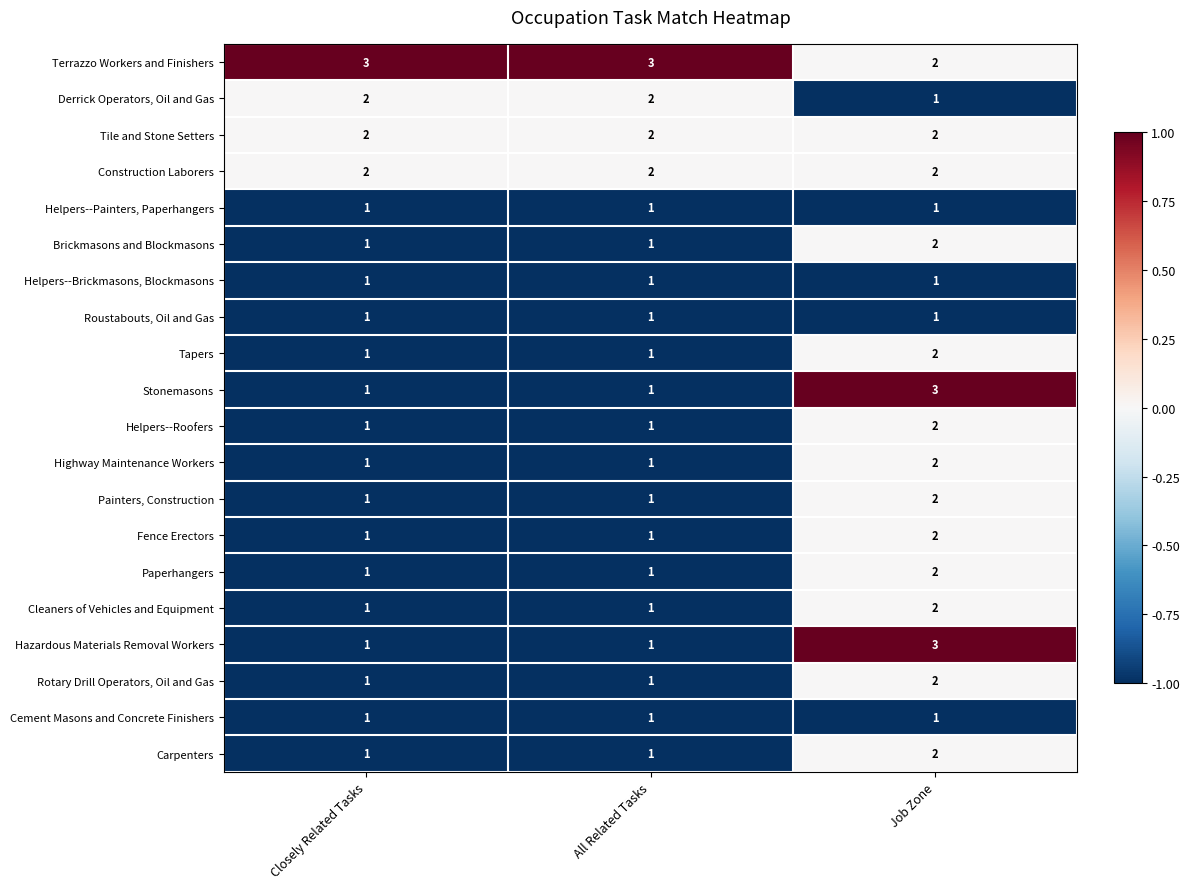

The value of Construction Laborers at Closely Related Tasks is 2. True or false?

True